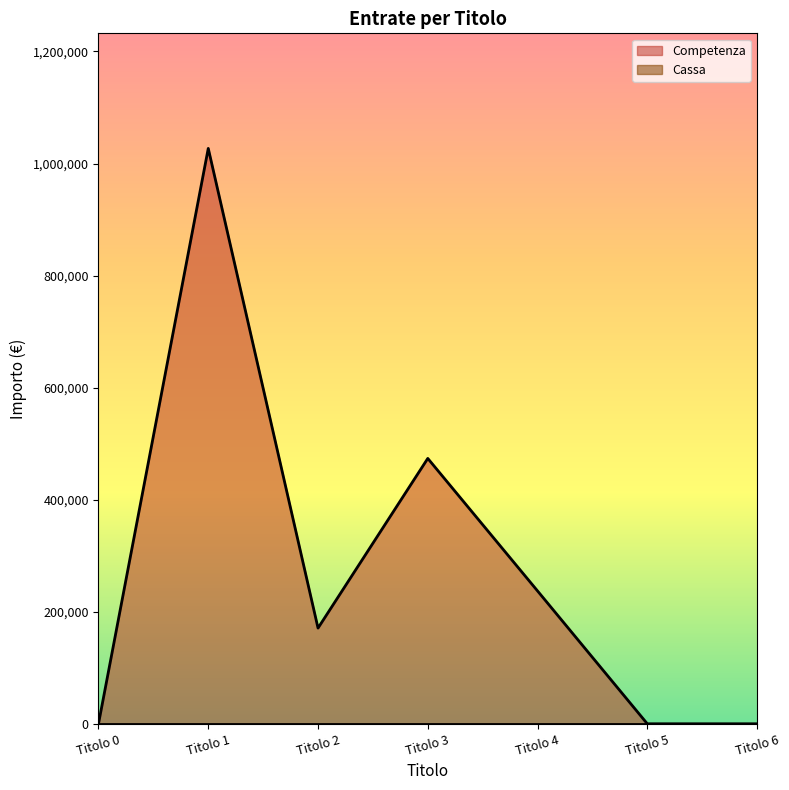

How many points are lower than both their immediate neighbors (excluding endpoints)?

1